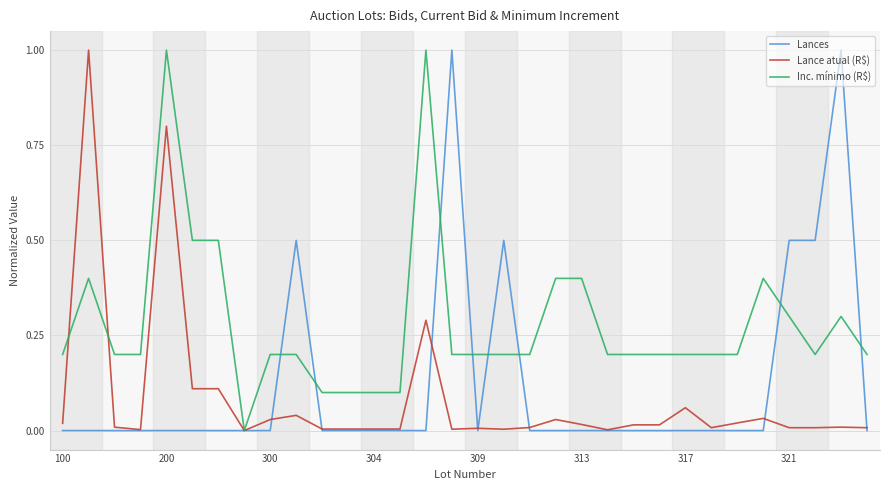

What is the greatest value displayed?

1.0